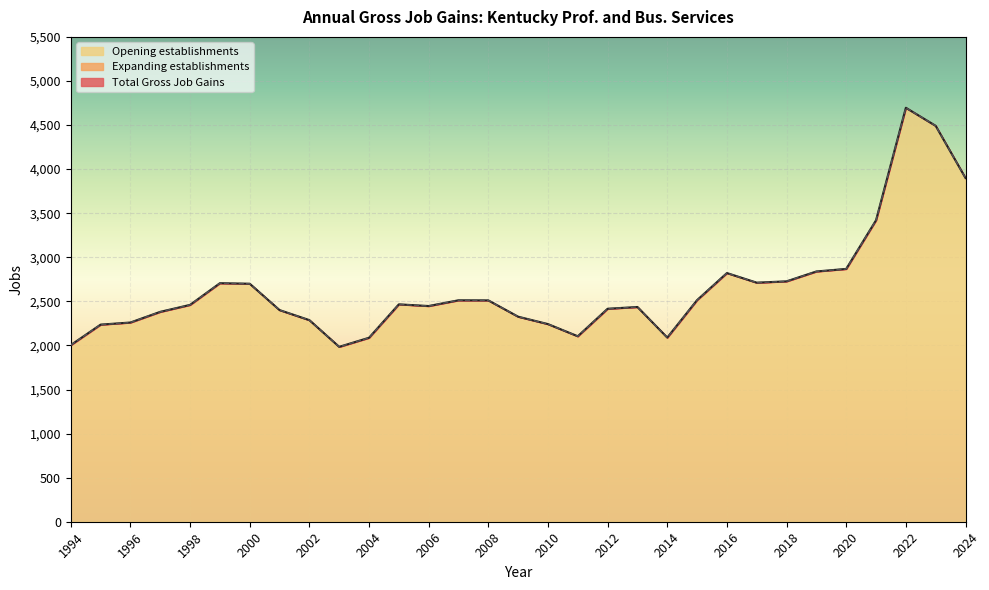

Count the number of categories in the chart.

31